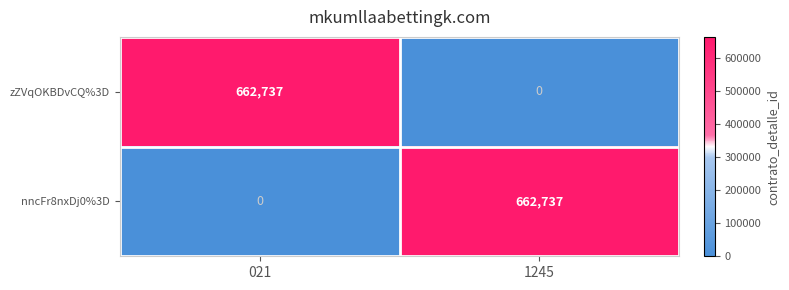

Is the value of zZVqOKBDvCQ%3D at 021 greater than the value of nncFr8nxDj0%3D at 021?

Yes